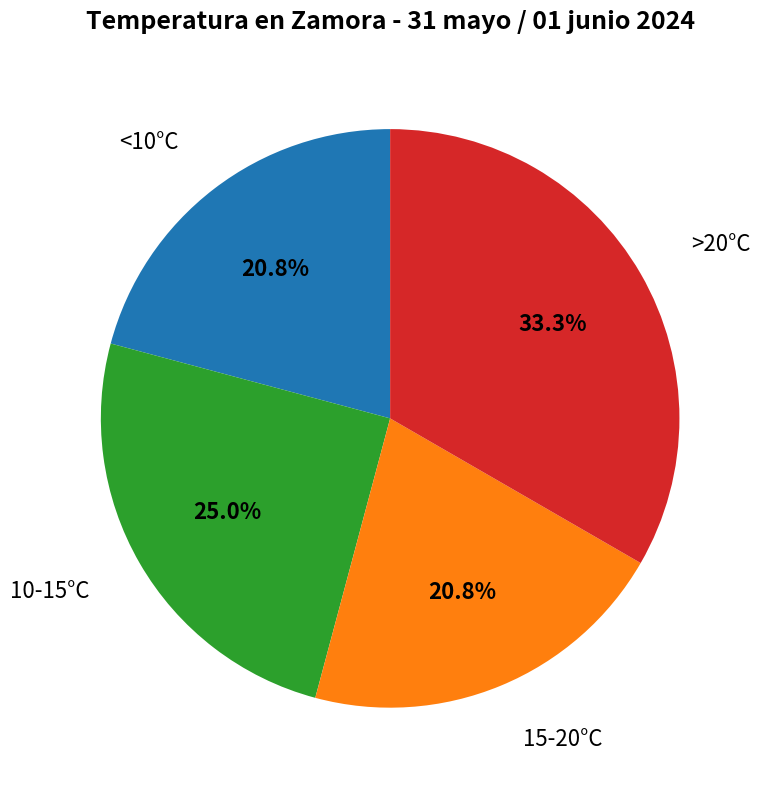

Approximately how many times larger is the value at >20°C compared to 10-15°C?

1.3